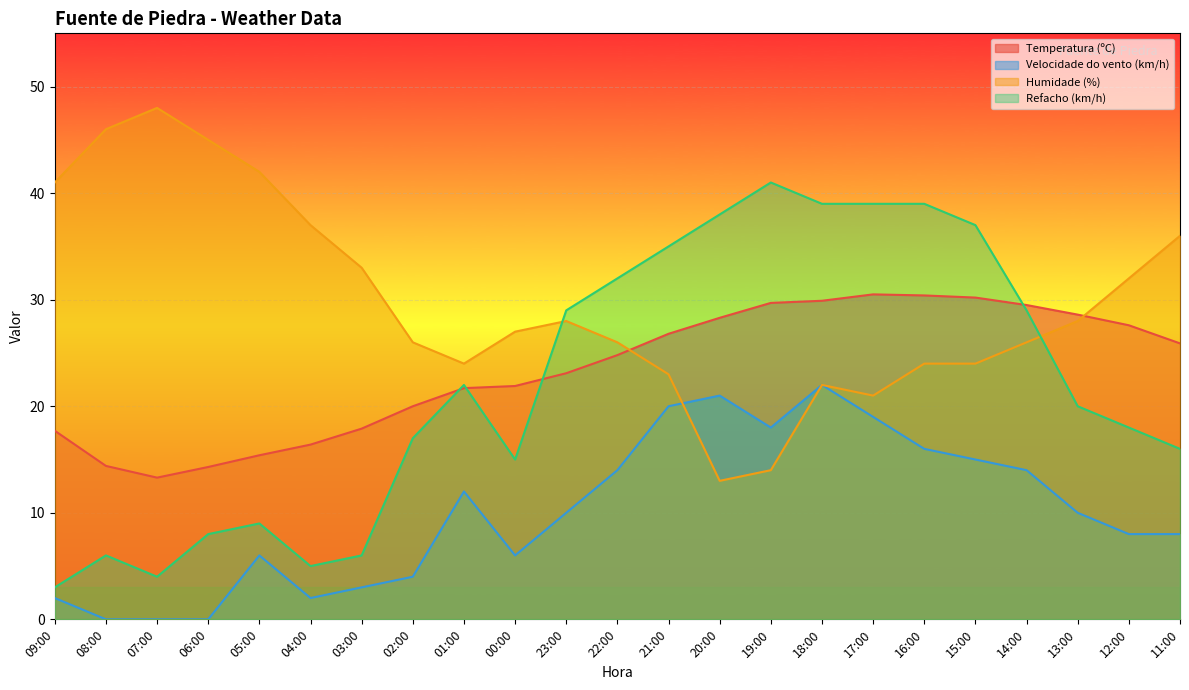

Reading left to right, list all the values displayed in this chart.

Temperatura (ºC): 17.7	14.4	13.3	14.3	15.4	16.4	17.9	20.0	21.7	21.9	23.1	24.8	26.8	28.3	29.7	29.9	30.5	30.4	30.2	29.5	28.6	27.6	25.9
Velocidade do vento (km/h): 2.0	0.0	0.0	0.0	6.0	2.0	3.0	4.0	12.0	6.0	10.0	14.0	20.0	21.0	18.0	22.0	19.0	16.0	15.0	14.0	10.0	8.0	8.0
Humidade (%): 41.0	46.0	48.0	45.0	42.0	37.0	33.0	26.0	24.0	27.0	28.0	26.0	23.0	13.0	14.0	22.0	21.0	24.0	24.0	26.0	28.0	32.0	36.0
Refacho (km/h): 3.0	6.0	4.0	8.0	9.0	5.0	6.0	17.0	22.0	15.0	29.0	32.0	35.0	38.0	41.0	39.0	39.0	39.0	37.0	29.0	20.0	18.0	16.0